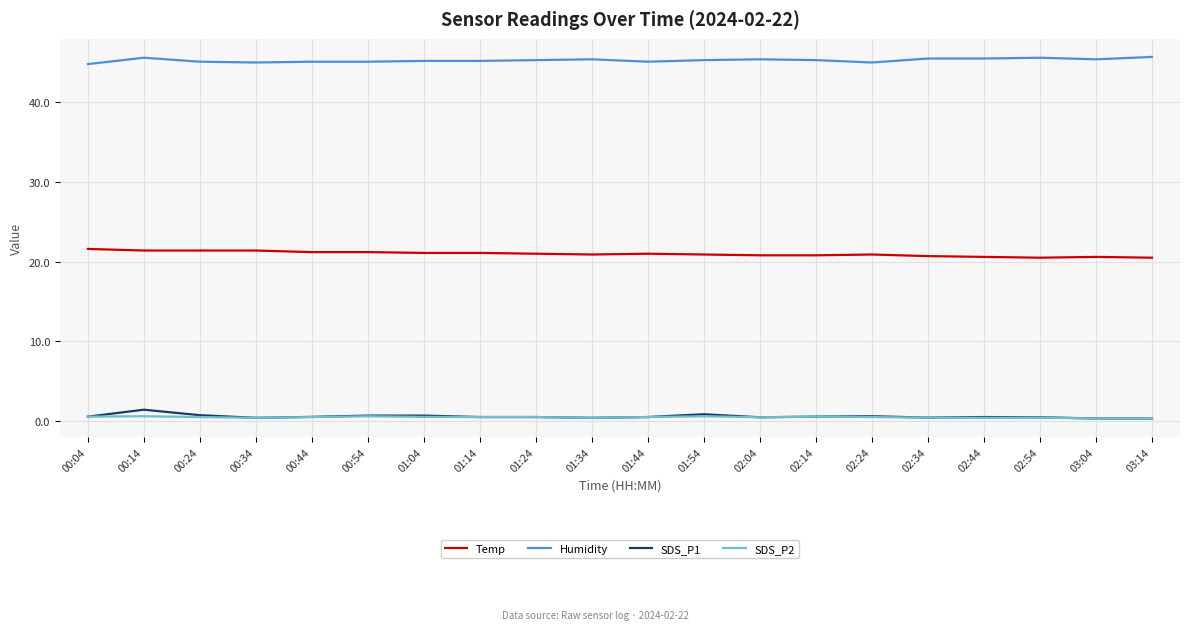

The value of Humidity at 02:14 is 16.0. True or false?

False